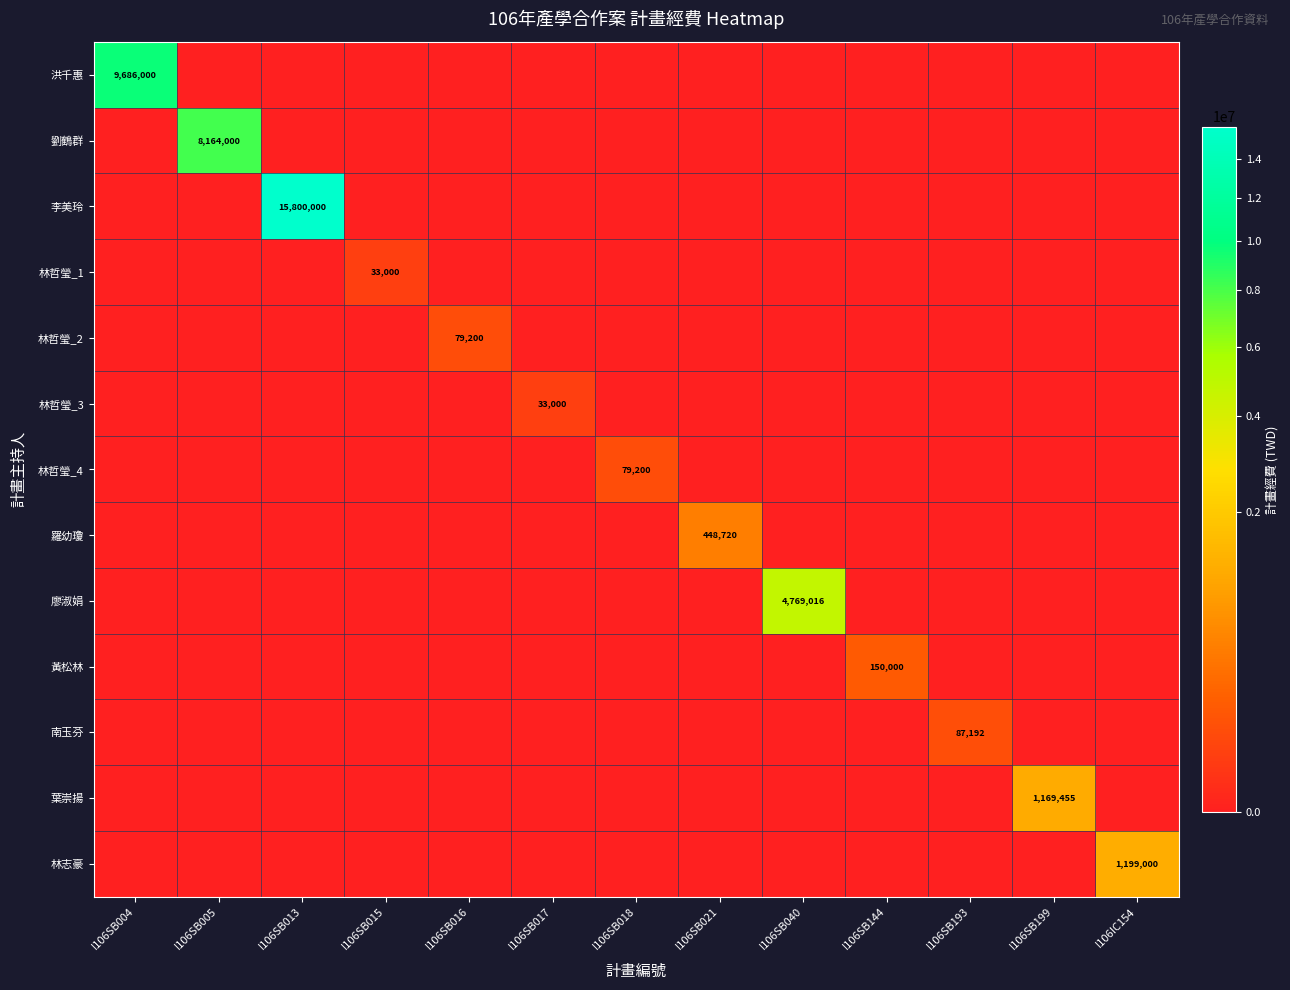

What is the total value across all series at I106IC154?

1199000